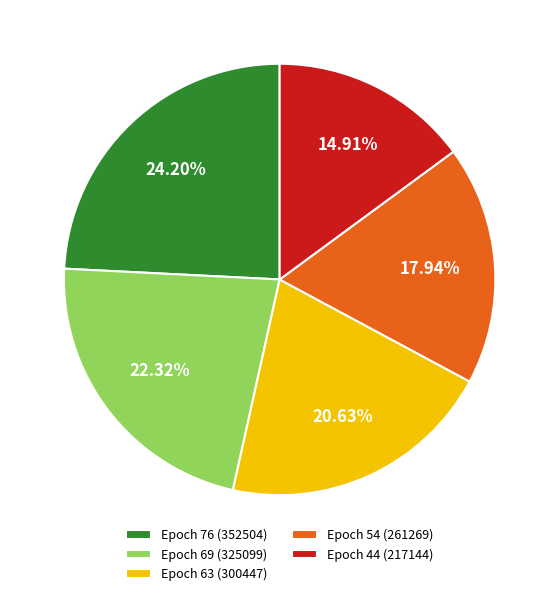

To the nearest percent, what is the combined percentage of Epoch 44 (217144) and Epoch 54 (261269)?

33%